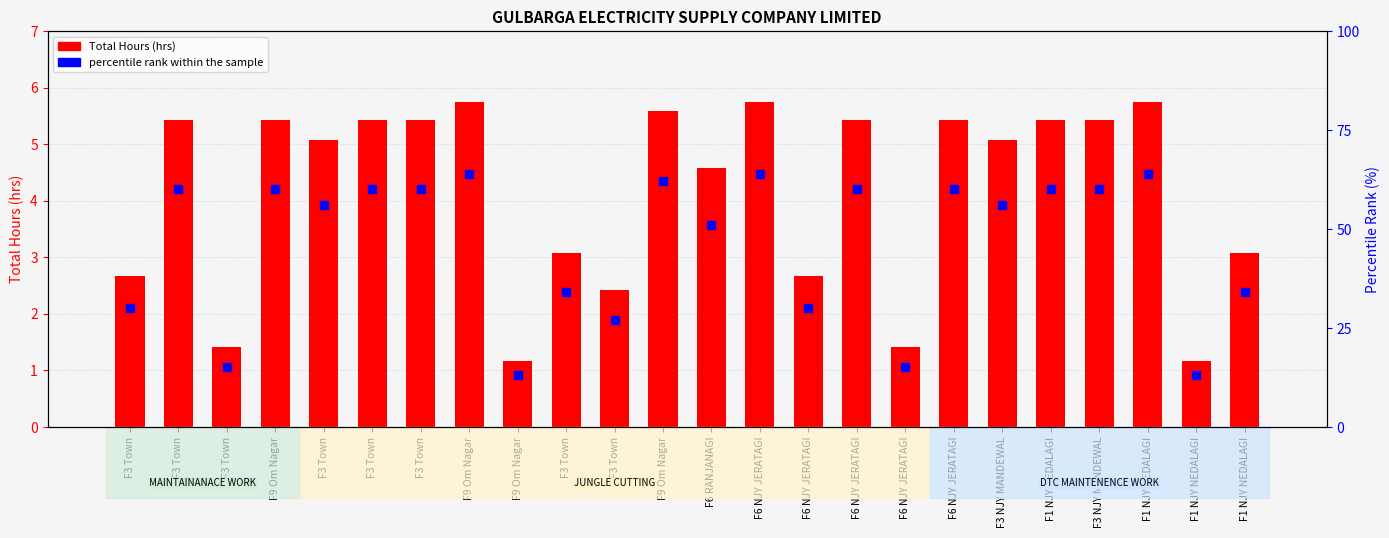

What are all the series names shown in the legend?

Total Hours (hrs), percentile rank within the sample